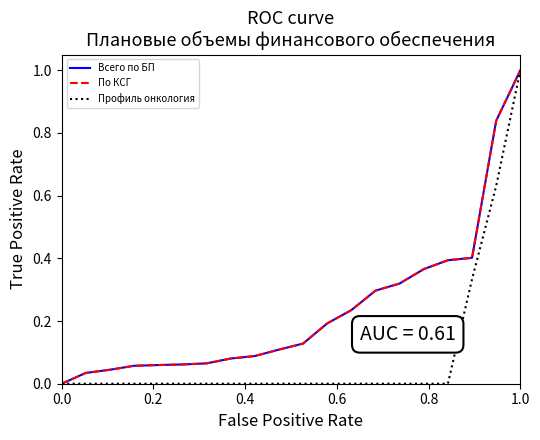

Does the chart display data point markers on the line(s)?

No